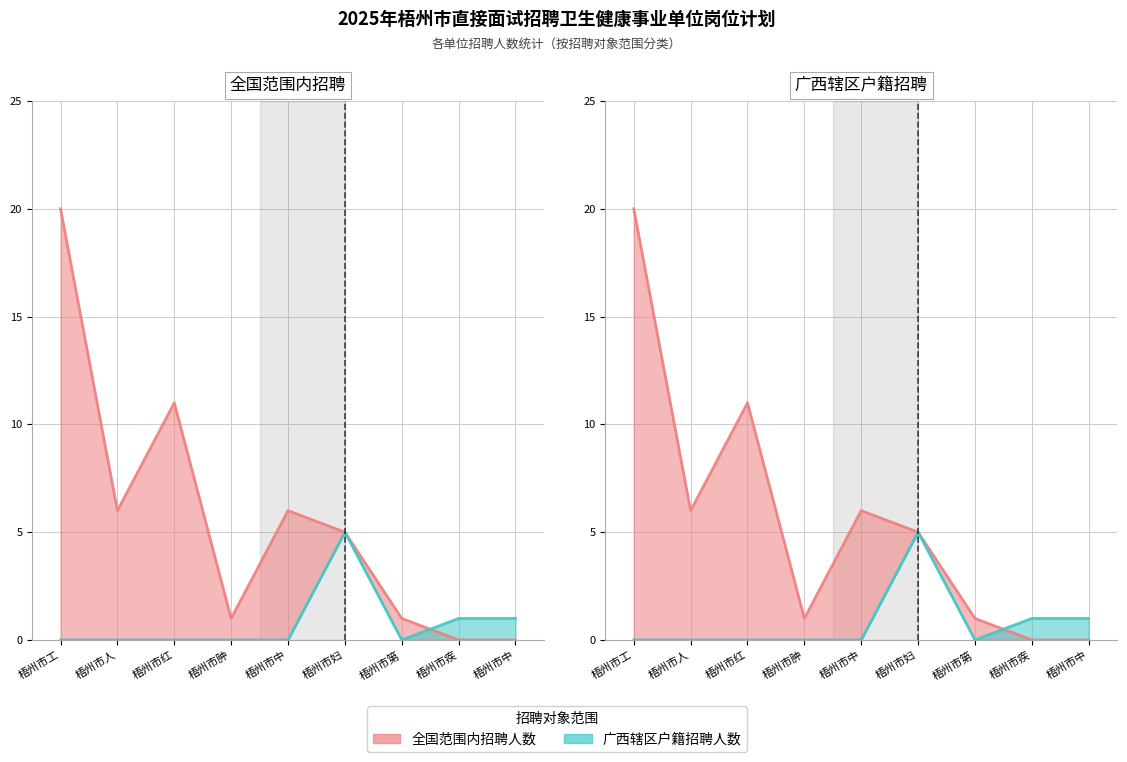

Where do 招聘人数（全国范围内） and 招聘人数（广西辖区户籍） first cross each other?

梧州市第 and 梧州市疾